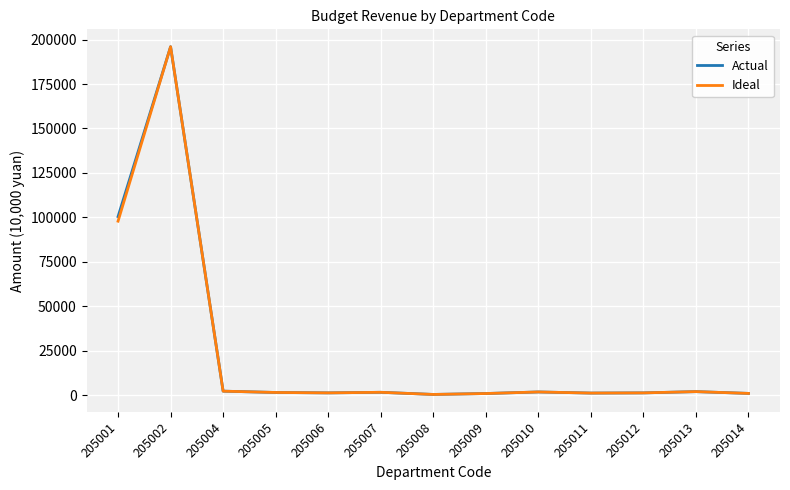

Is it true that Actual equals 1093.6 at 205011?

True